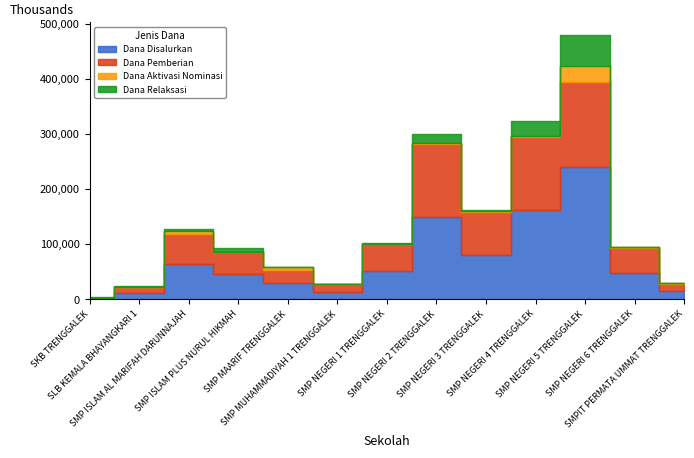

Which series has the widest spread of values?

Dana Disalurkan